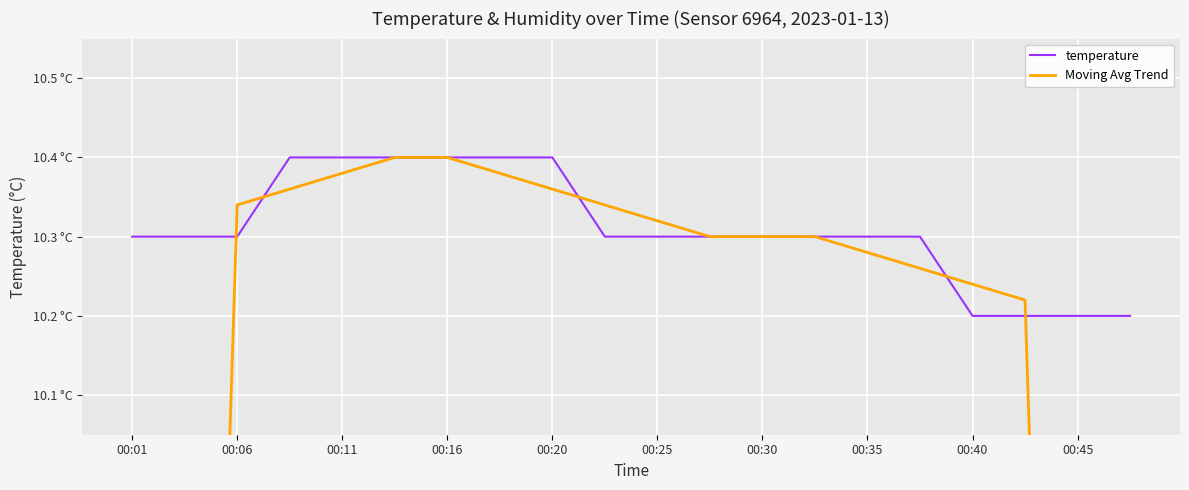

What is the label of the 6th point from the left?

00:25